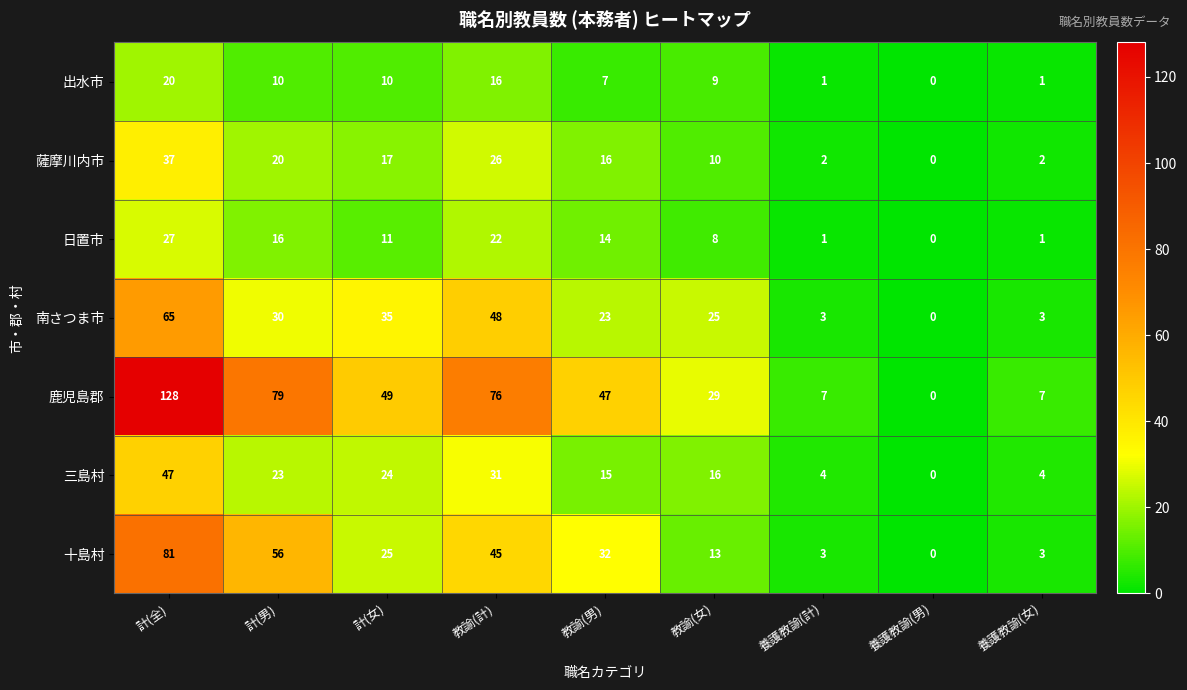

What is the average value of the 薩摩川内市 series?

14